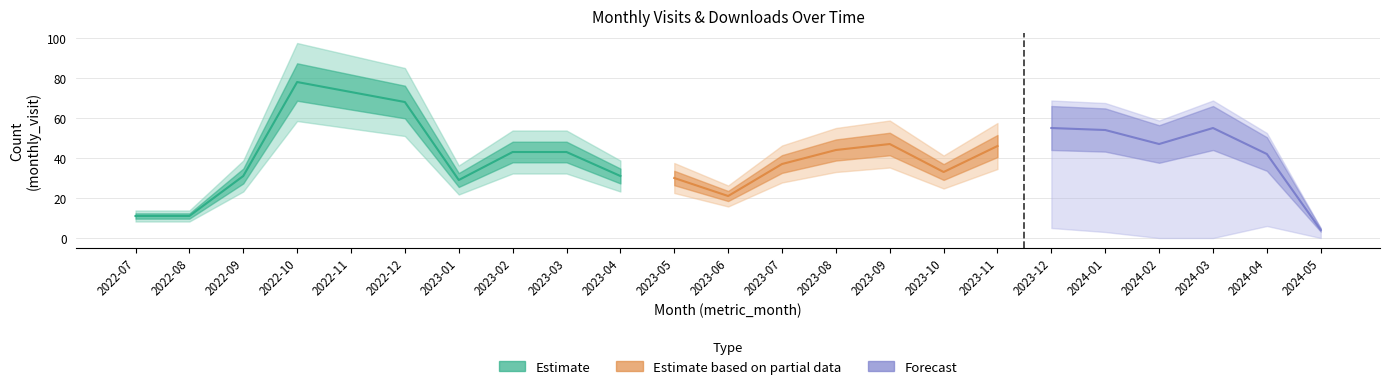

At which category is the sum across all series the highest?

2022-10